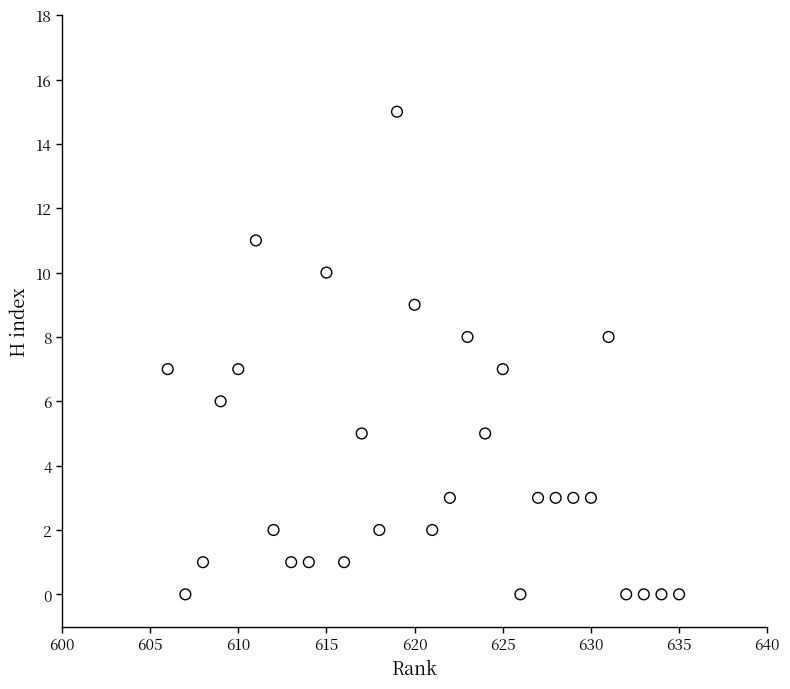

What is the range of X values (max minus min)?

29